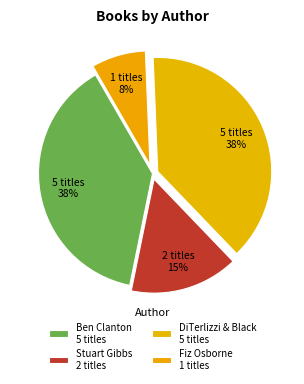

Count the number of slices in the pie.

4